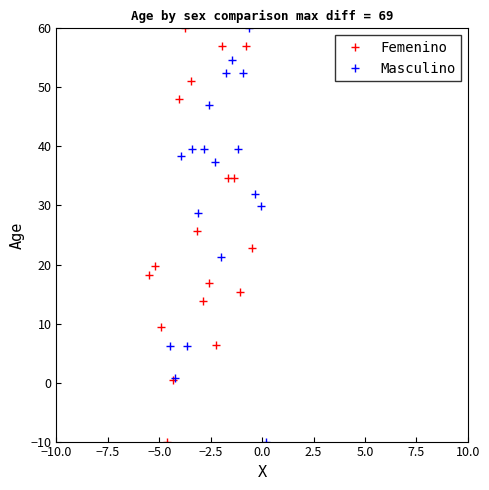

What is the minimum value for Femenino?

-10.0